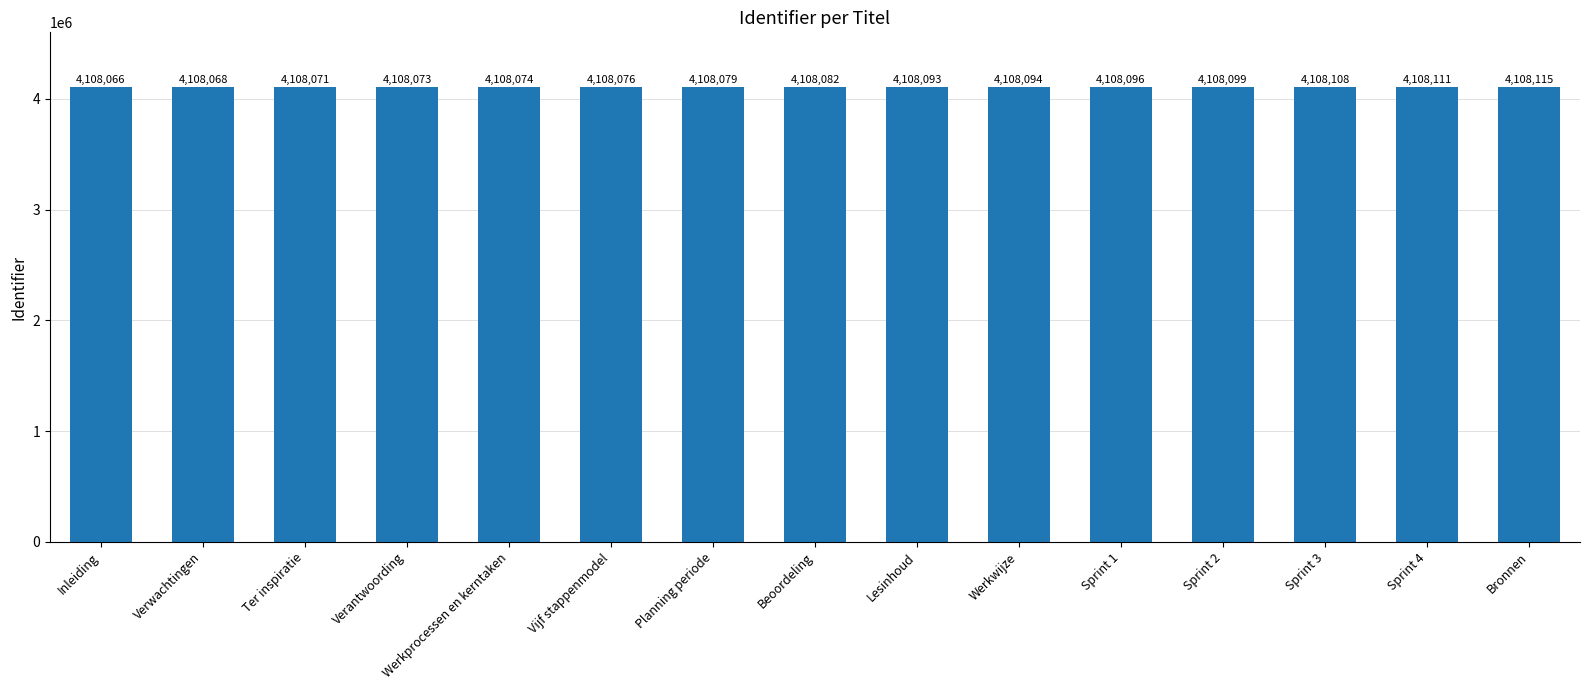

What is the sum of the values at Ter inspiratie and Verwachtingen?

8216139